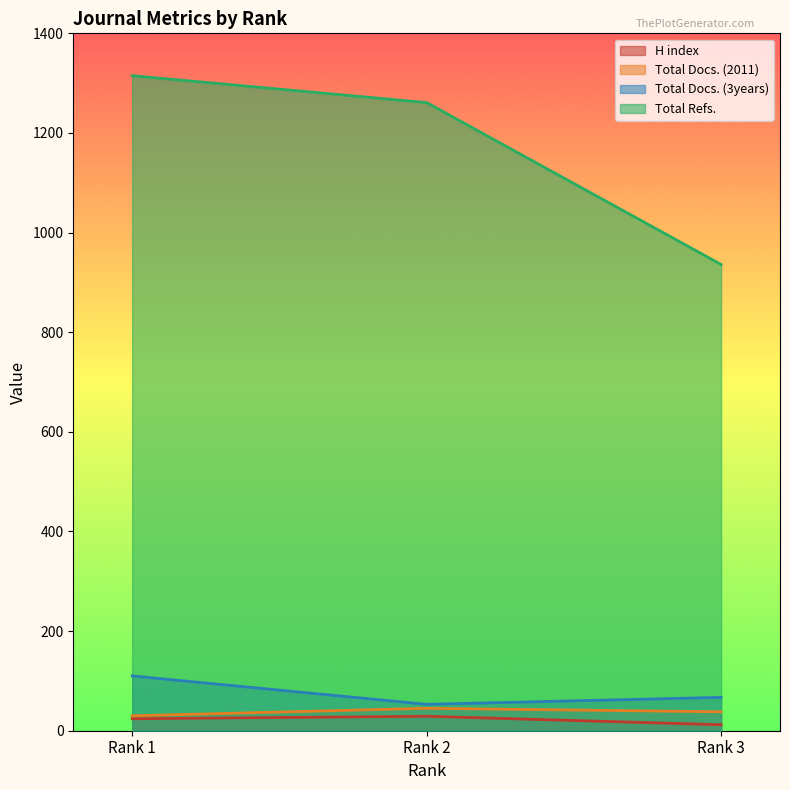

Reading right to left, list all the values displayed in this chart.

H index: 12	29	24
Total Docs. (2011): 38	45	30
Total Docs. (3years): 67	53	110
Total Refs.: 936	1261	1315